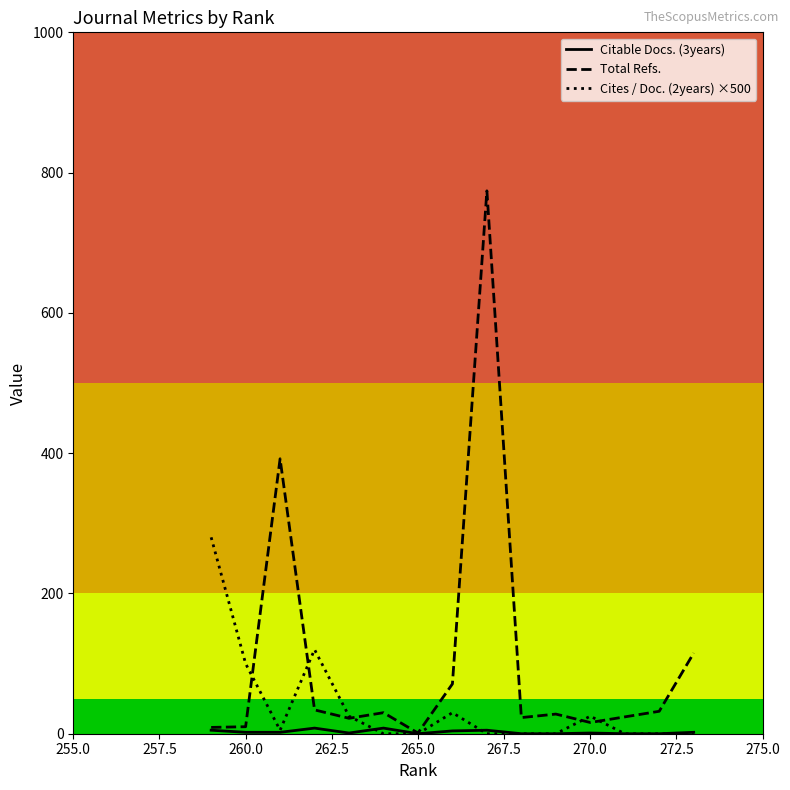

Is this an area chart (filled region under the line)?

No